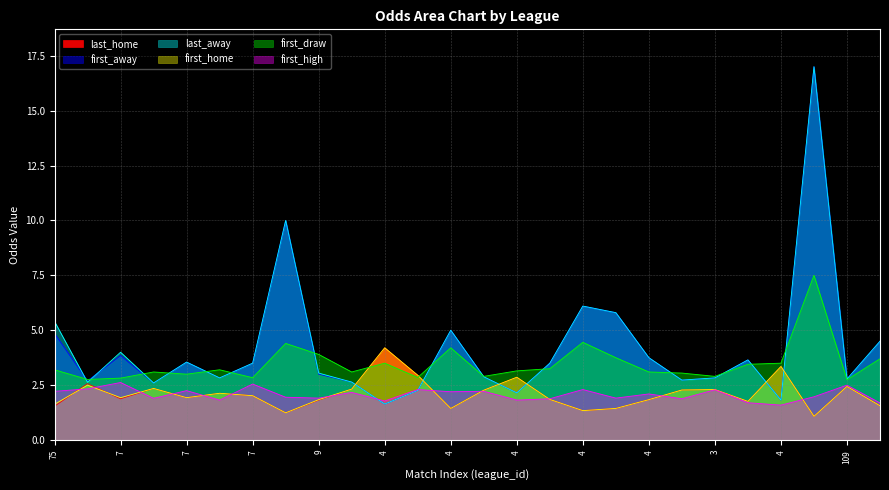

At which category does first_draw reach its first local valley?

77